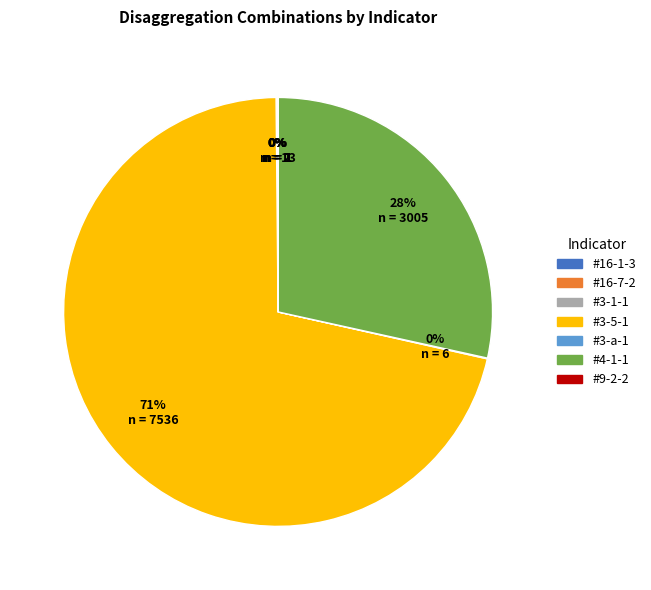

Which slice represents more than half of the pie?

#3-5-1